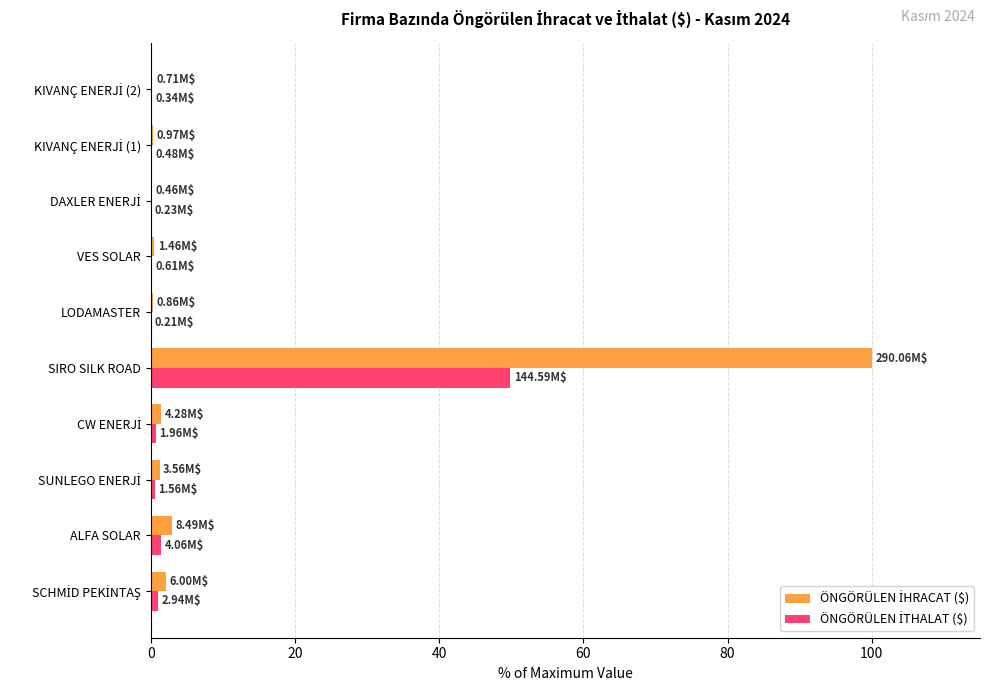

What is the total value across all series at SIRO SILK ROAD?

149.8